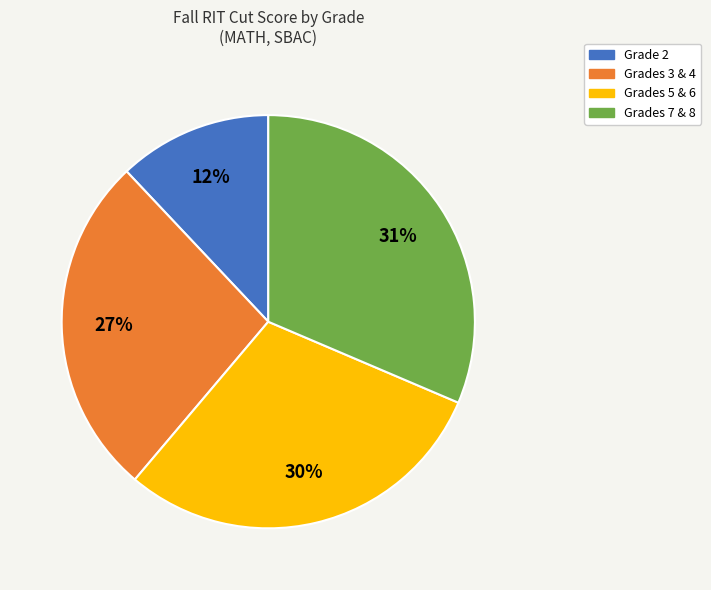

To the nearest percent, what is the difference between the largest and smallest slice percentages?

19%